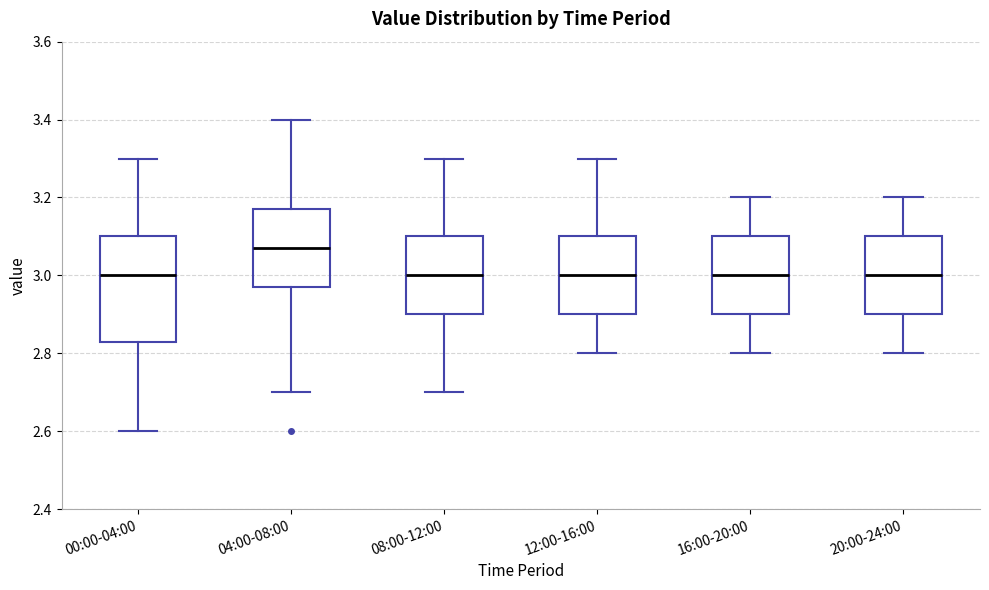

Which box is the tallest, from its lower edge to its upper edge?

00:00-04:00